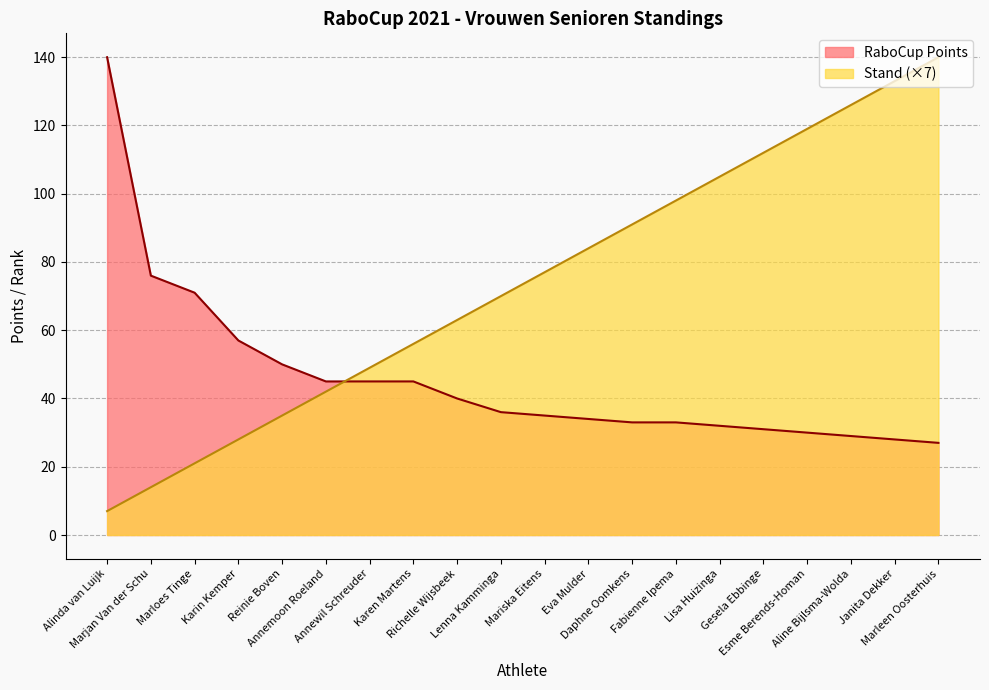

How many values in the RaboCup Points series are below 36?

10